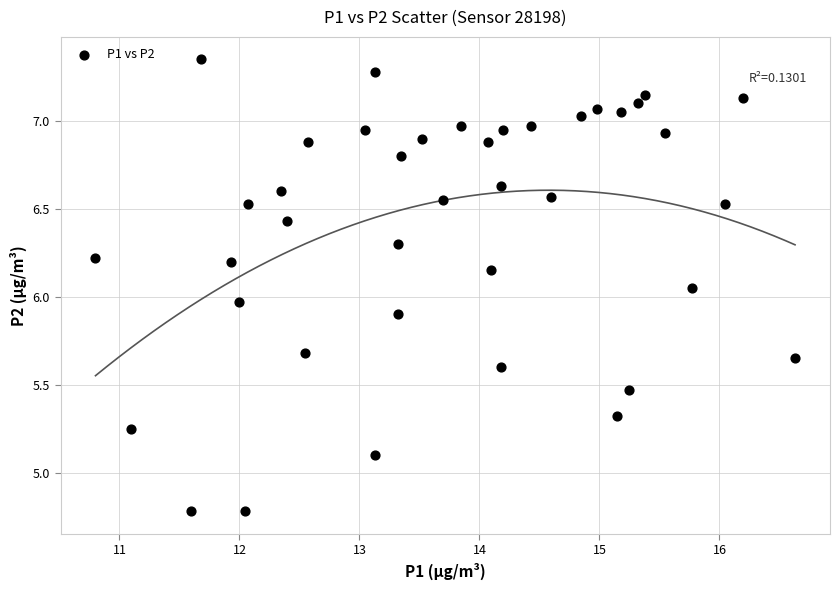

What is the range of Y values (max minus min)?

2.6